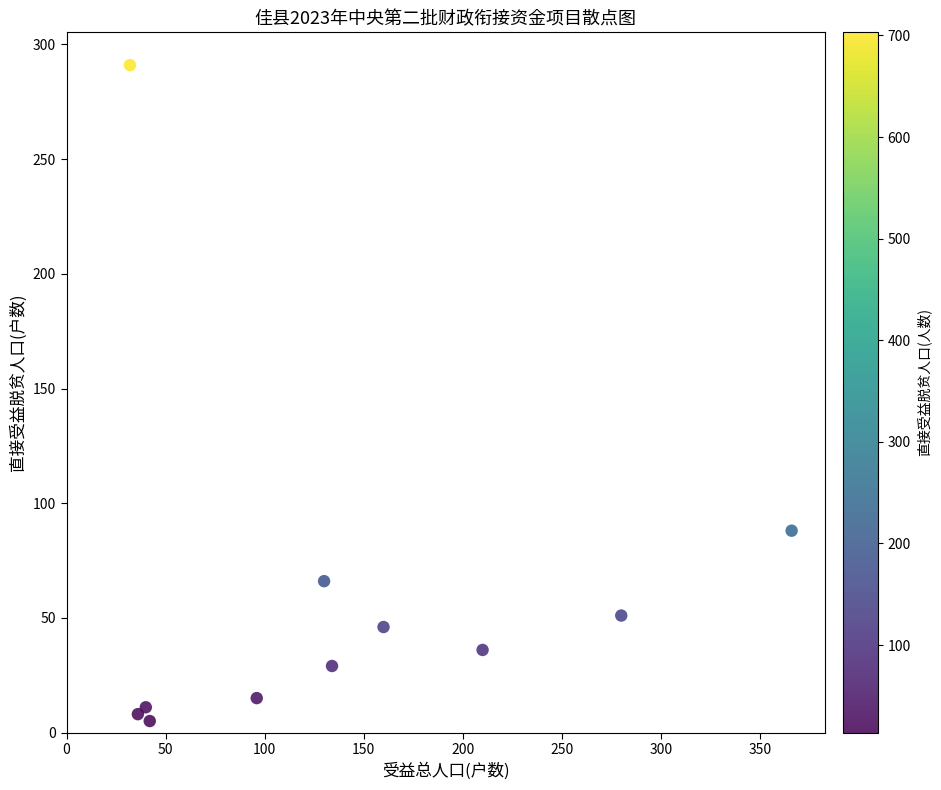

What is the range of X values (max minus min)?

334